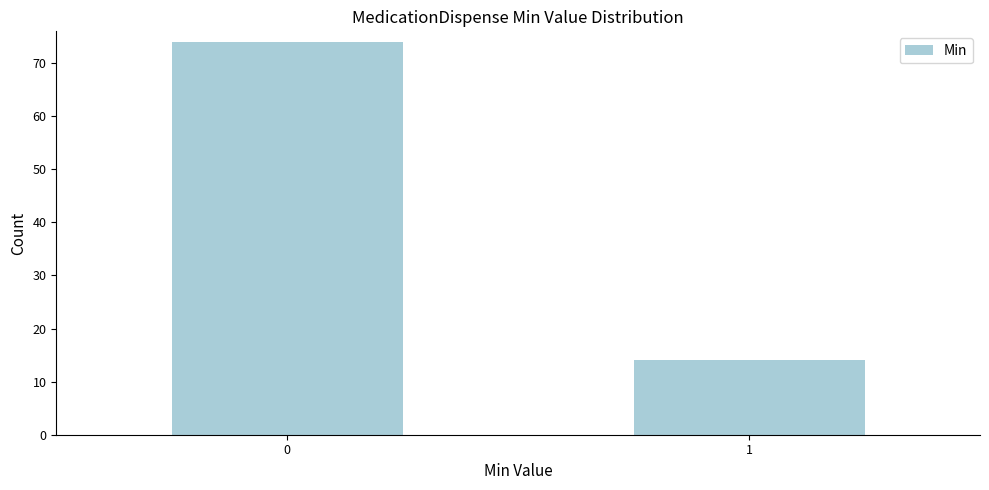

Reading left to right, transcribe all the data shown in this chart.

74	14